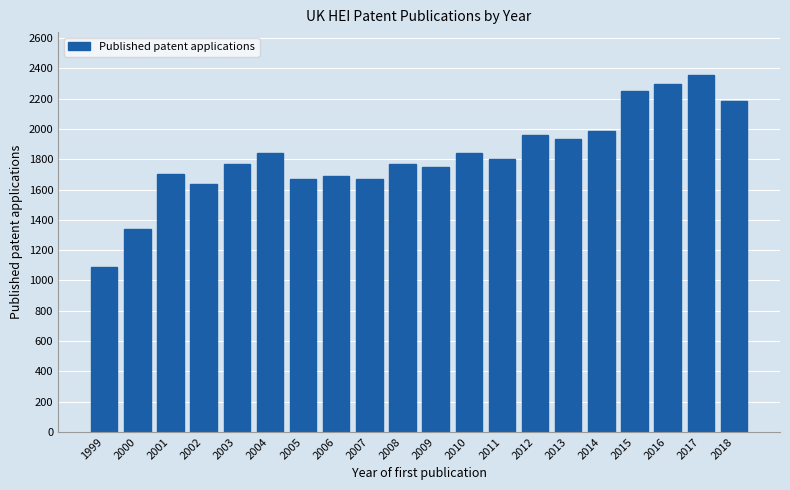

What is the change in value from 2000 to 2003?

+426